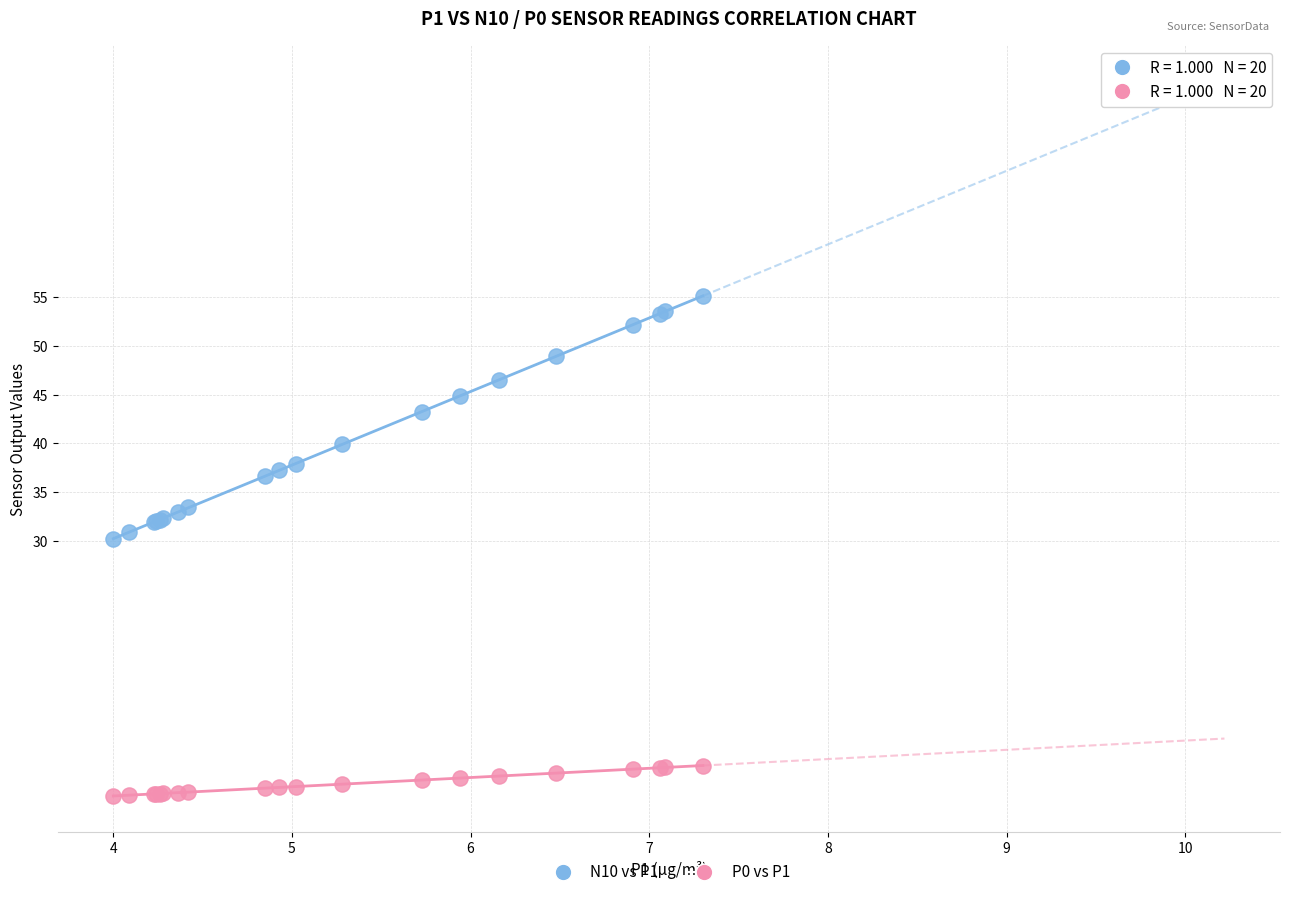

Which series contains the highest Y value?

N10 vs P1